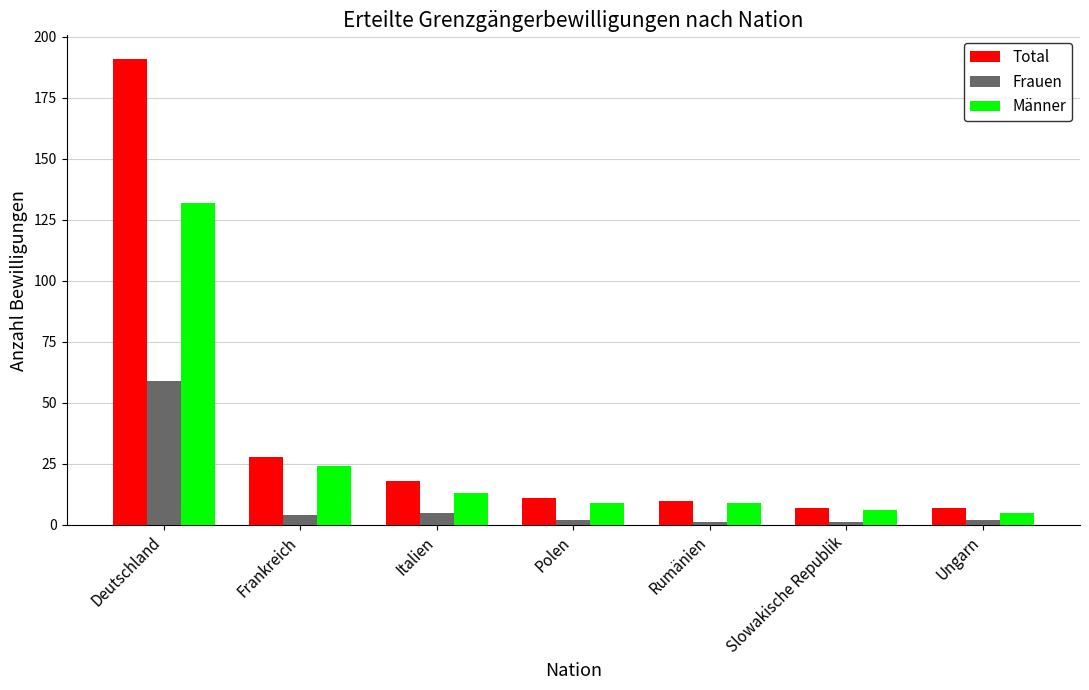

The value of Frauen at Slowakische Republik is 1. True or false?

True